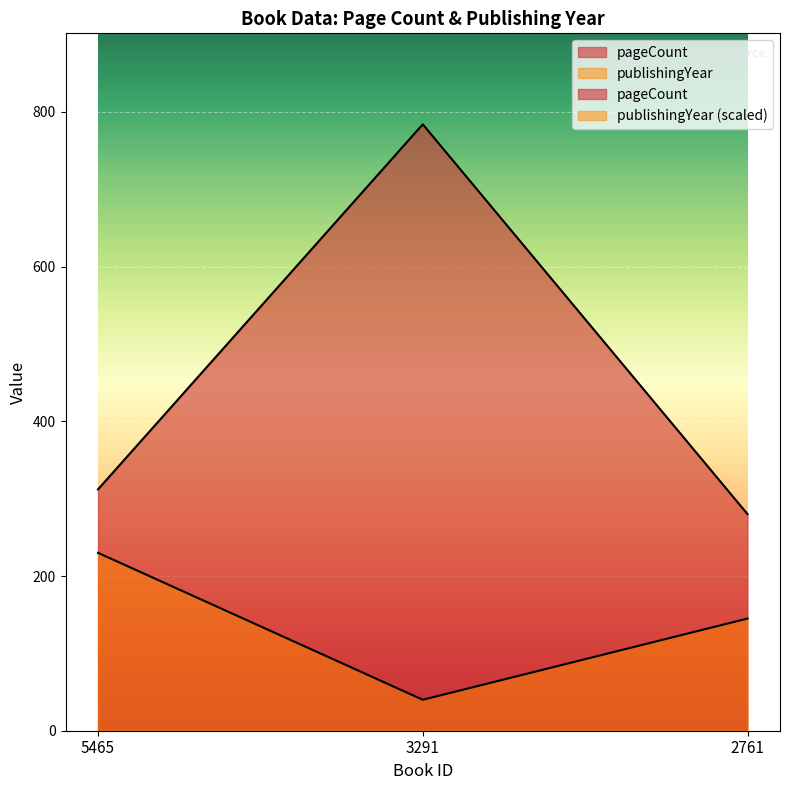

What value does the pageCount series have at 2761?

280